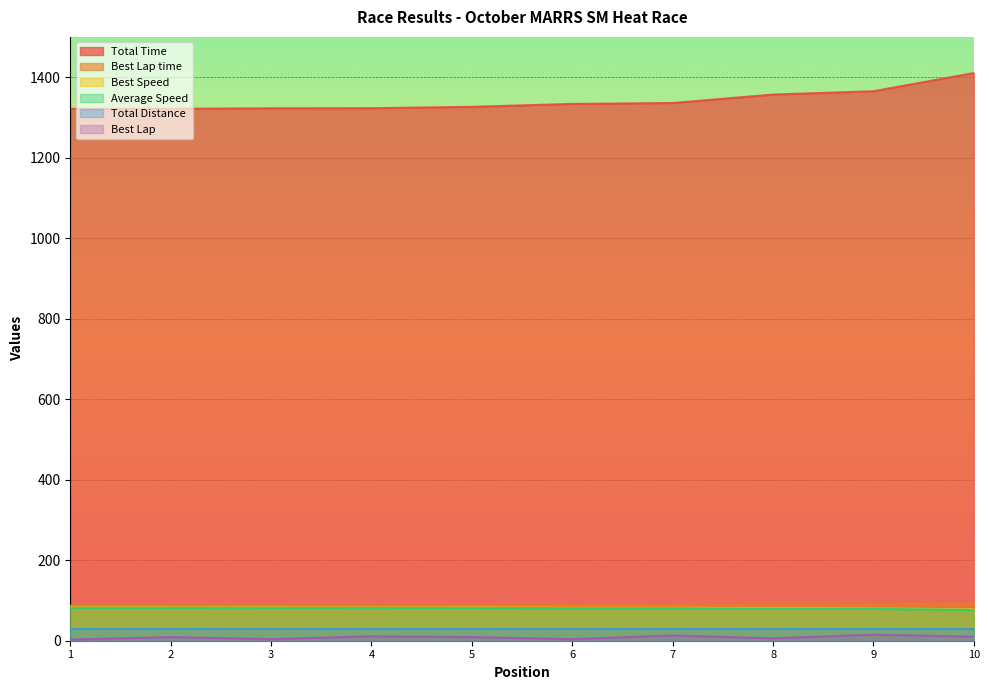

What is the lowest value of the Best Speed series?

77.9